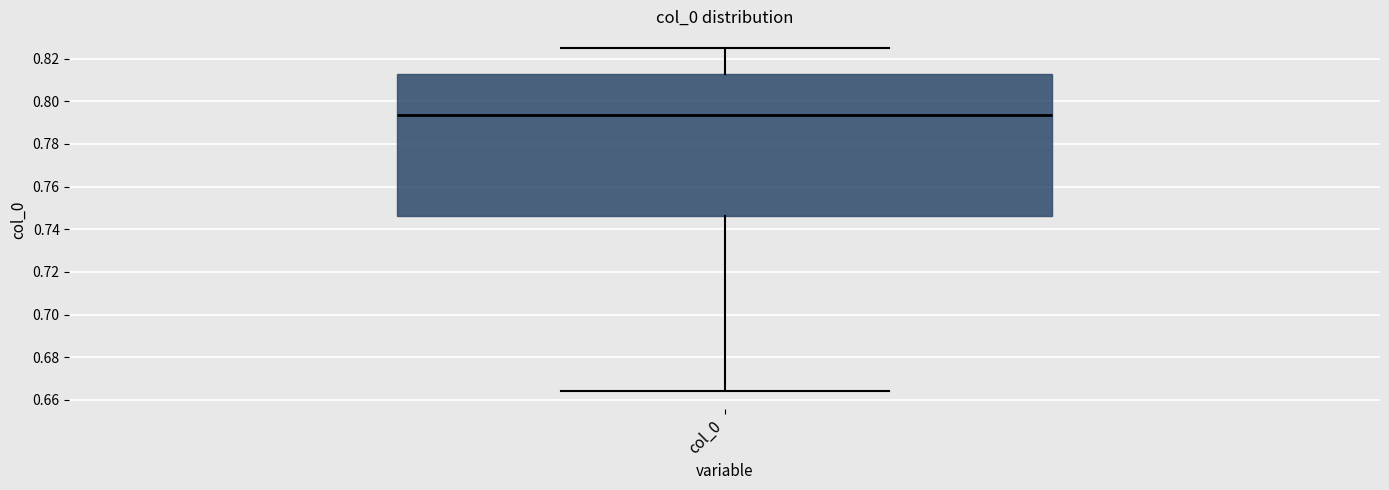

Where does the upper whisker of the box for col_0 end on the y-axis? The values are not printed on the chart, so give them approximately, as read against the axis.

0.824